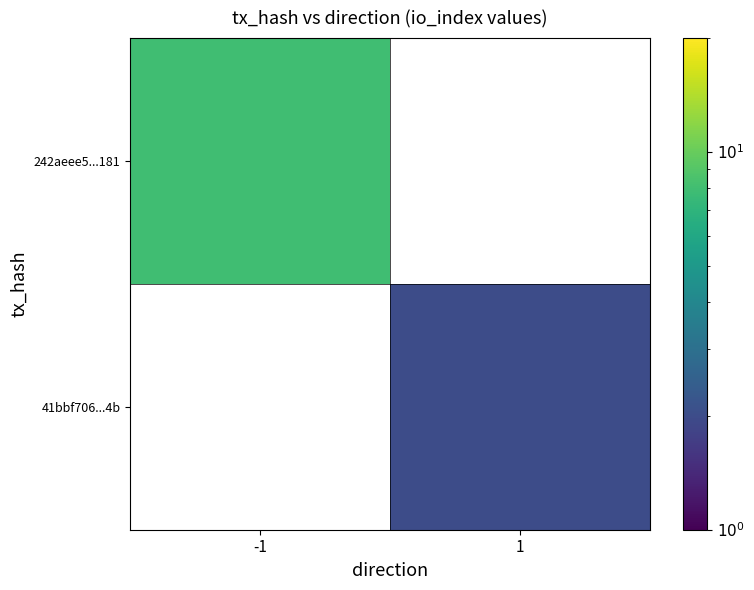

What is the lowest value of the 242aeee5...181 series?

8.0